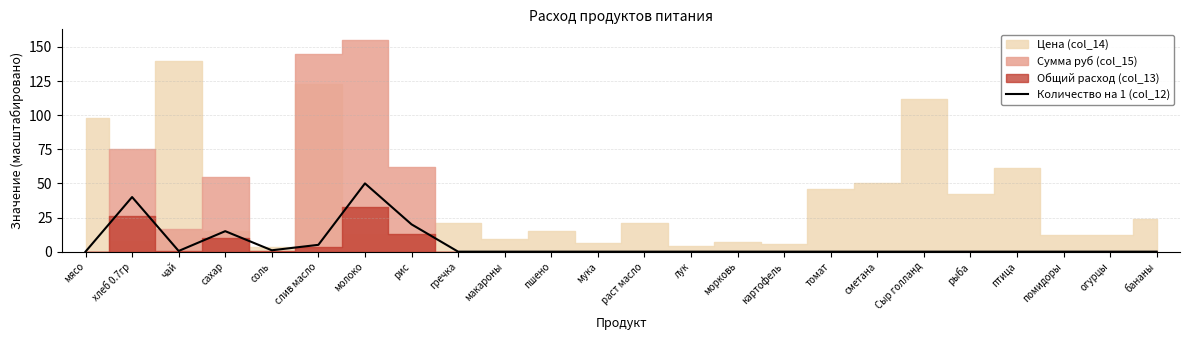

What is the change in value from молоко to раст масло?

-50.0